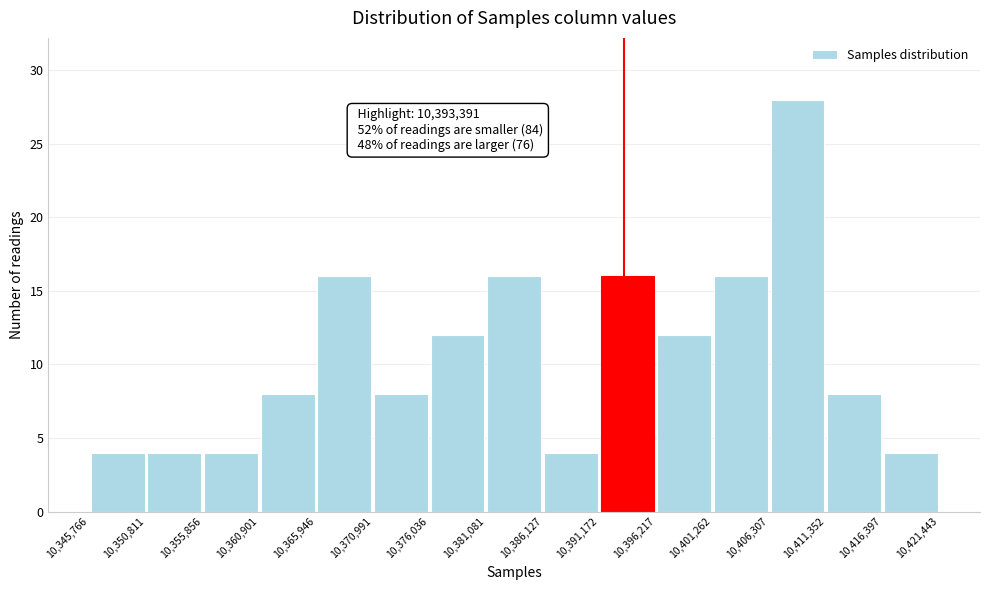

Which range on the x-axis has the tallest bar?

10,406,307 to 10,411,352